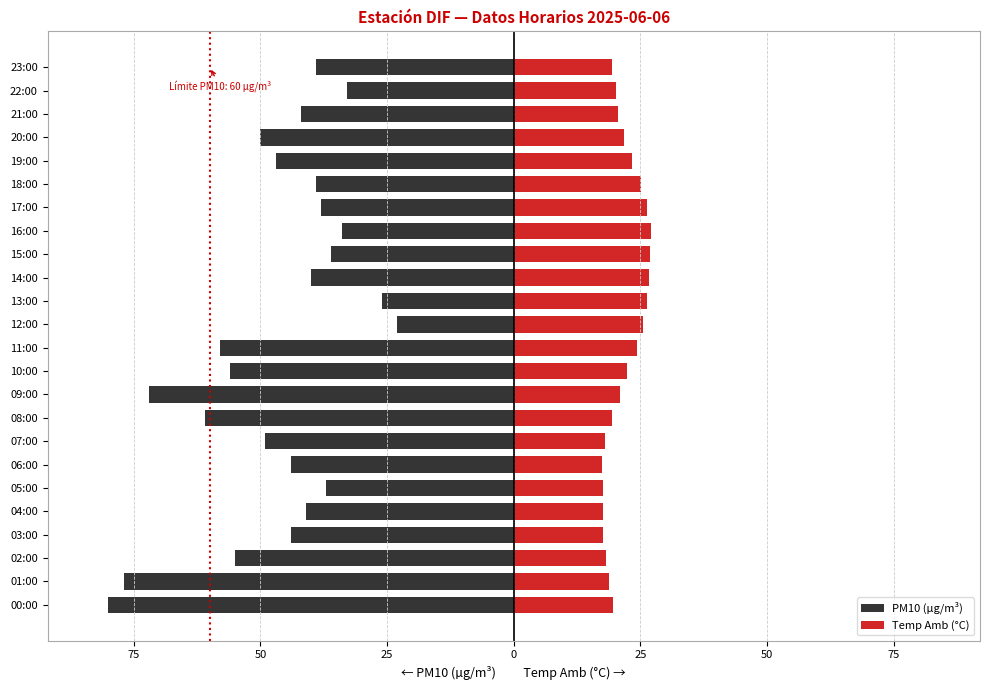

Does the chart contain stacked bars?

No